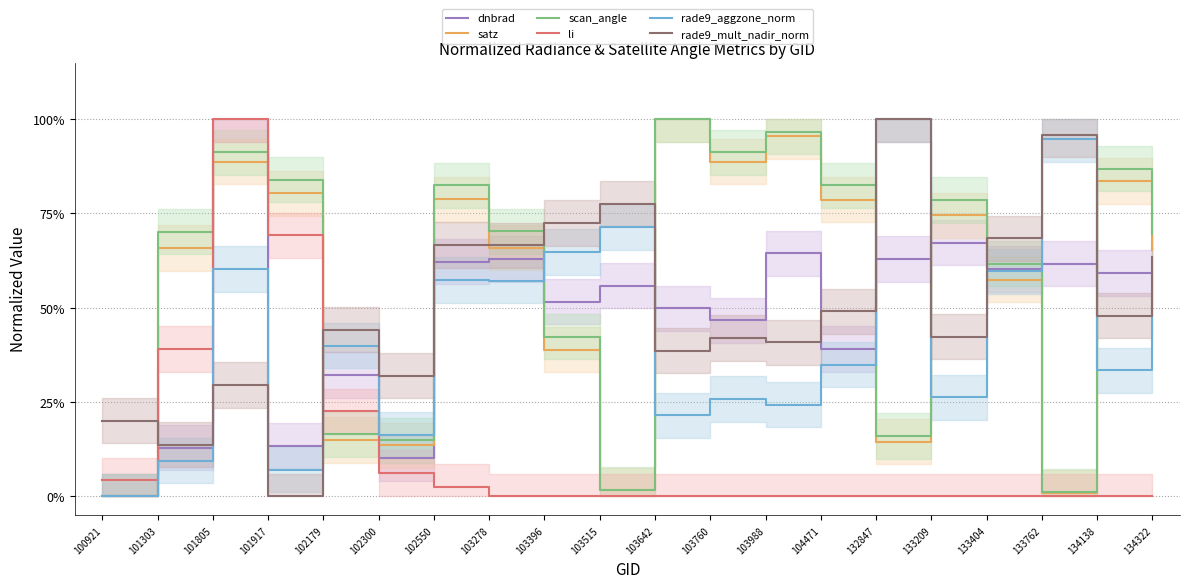

True or false: li has more than 0 interior local peaks.

True